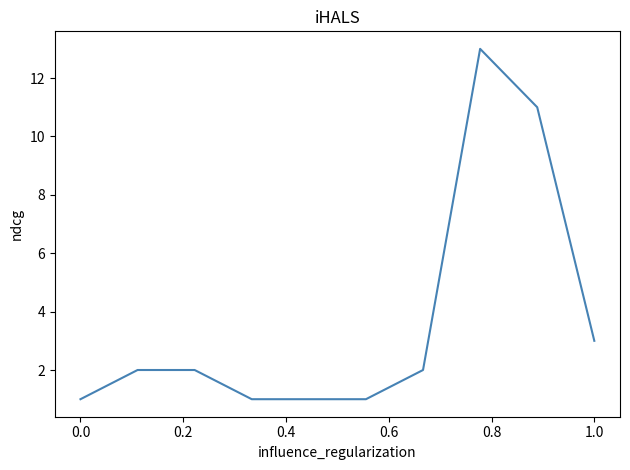

What is the difference between the maximum and minimum values?

12